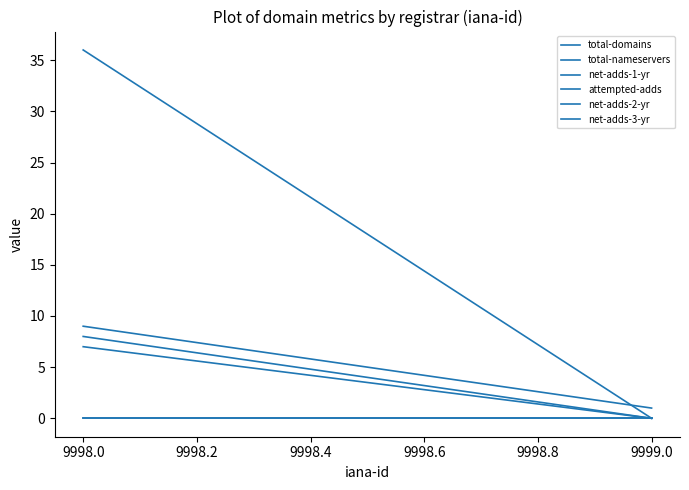

What is the highest value of the total-nameservers series?

36